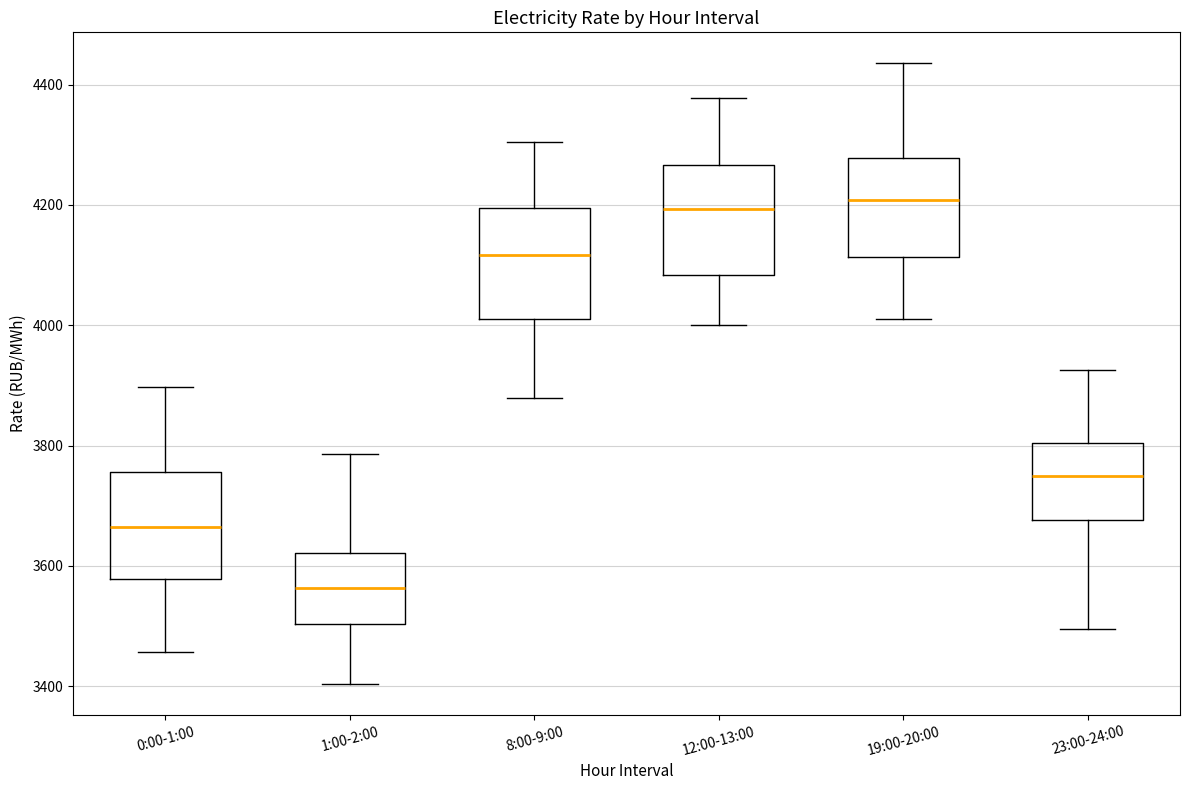

Reading left to right, read every box against the y-axis: the position of its median line, the range the box covers, and the ends of its whiskers. The values are not printed on the chart, so give them approximately, as read against the axis.

0:00-1:00: median 3660, box 3580 to 3760, whiskers 3460 to 3900
1:00-2:00: median 3560, box 3500 to 3620, whiskers 3400 to 3780
8:00-9:00: median 4120, box 4020 to 4200, whiskers 3880 to 4300
12:00-13:00: median 4200, box 4080 to 4260, whiskers 4000 to 4380
19:00-20:00: median 4200, box 4120 to 4280, whiskers 4020 to 4440
23:00-24:00: median 3740, box 3680 to 3800, whiskers 3500 to 3920